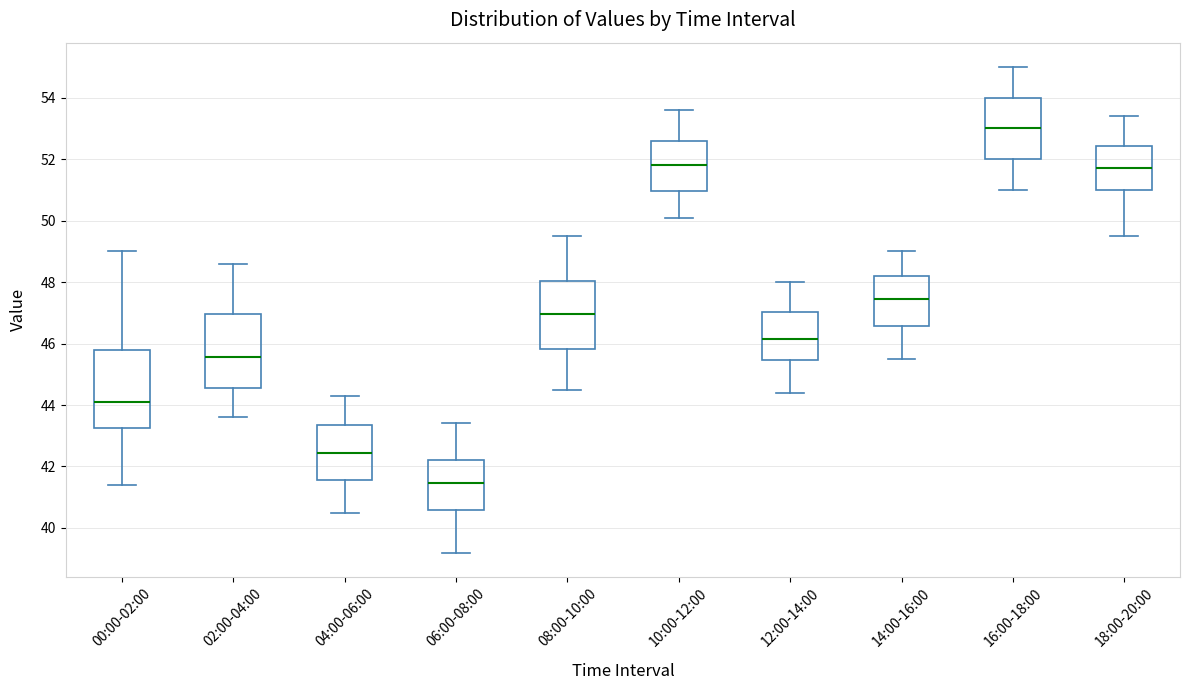

Reading left to right, read every box against the y-axis: the position of its median line, the range the box covers, and the ends of its whiskers. The values are not printed on the chart, so give them approximately, as read against the axis.

00:00-02:00: median 44.2, box 43.2 to 45.8, whiskers 41.4 to 49.0
02:00-04:00: median 45.6, box 44.6 to 47.0, whiskers 43.6 to 48.6
04:00-06:00: median 42.4, box 41.6 to 43.4, whiskers 40.6 to 44.4
06:00-08:00: median 41.4, box 40.6 to 42.2, whiskers 39.2 to 43.4
08:00-10:00: median 47.0, box 45.8 to 48.0, whiskers 44.6 to 49.6
10:00-12:00: median 51.8, box 51.0 to 52.6, whiskers 50.2 to 53.6
12:00-14:00: median 46.2, box 45.4 to 47.0, whiskers 44.4 to 48.0
14:00-16:00: median 47.4, box 46.6 to 48.2, whiskers 45.6 to 49.0
16:00-18:00: median 53.0, box 52.0 to 54.0, whiskers 51.0 to 55.0
18:00-20:00: median 51.8, box 51.0 to 52.4, whiskers 49.6 to 53.4